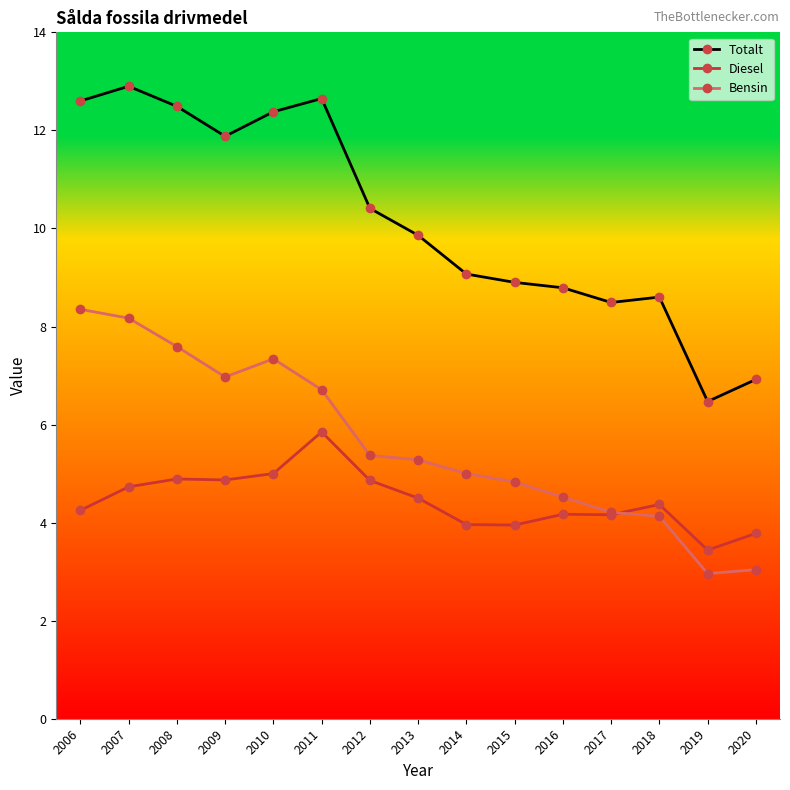

What is the value of the Totalt point at the 10th from the left?

8.9